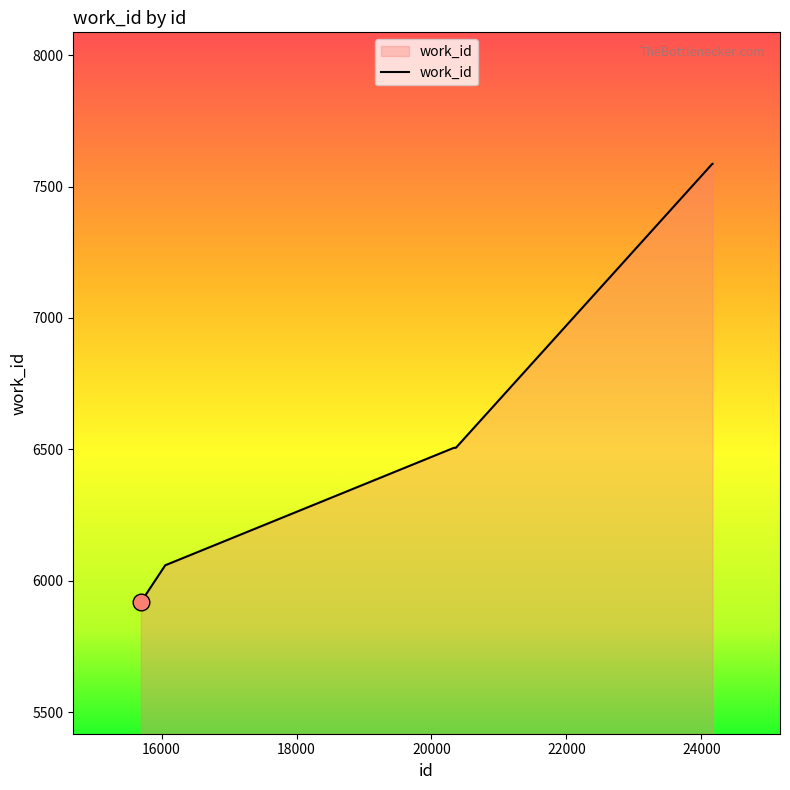

What is the maximum value shown in the chart?

7587